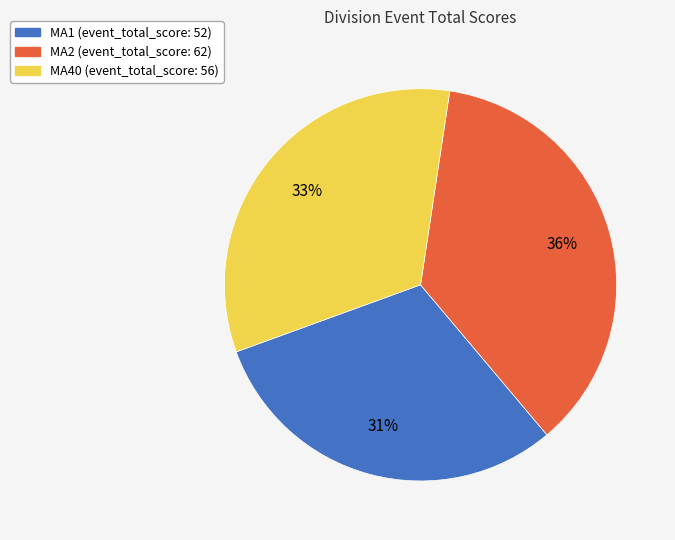

Does any single category account for the majority?

No